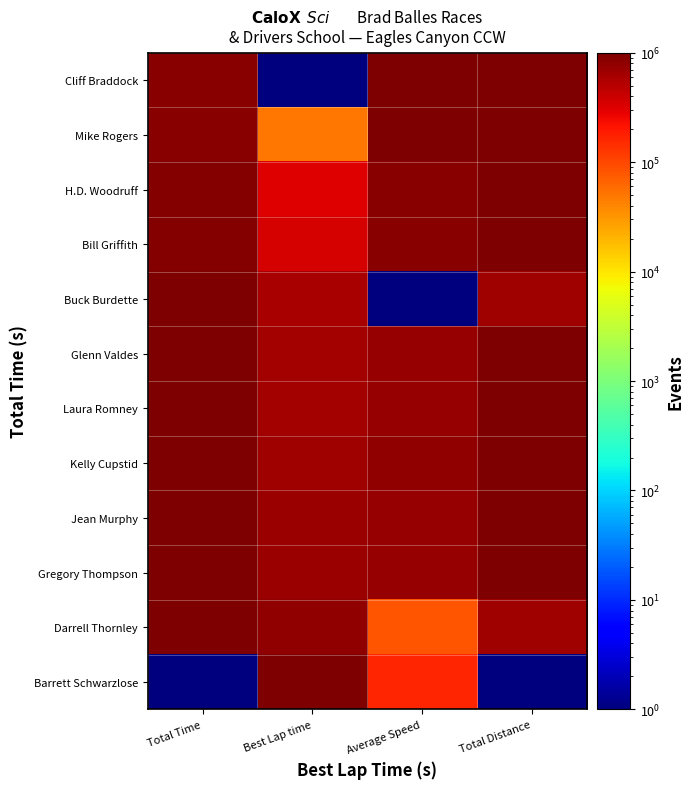

Reading right to left, what are all the values shown in this chart?

Cliff Braddock: Total Distance=1000001.0	Average Speed=1000001.0	Best Lap time=1.0	Total Time=886233.0
Mike Rogers: Total Distance=1000001.0	Average Speed=998019.8	Best Lap time=49738.3	Total Time=887049.5
H.D. Woodruff: Total Distance=1000001.0	Average Speed=889364.5	Best Lap time=313878.3	Total Time=933539.5
Bill Griffith: Total Distance=1000001.0	Average Speed=880449.2	Best Lap time=351744.2	Total Time=937482.0
Buck Burdette: Total Distance=666667.7	Average Speed=1.0	Best Lap time=610084.9	Total Time=1000001.0
Glenn Valdes: Total Distance=1000001.0	Average Speed=752415.6	Best Lap time=617726.3	Total Time=996916.4
Laura Romney: Total Distance=1000001.0	Average Speed=760526.0	Best Lap time=645631.1	Total Time=993000.9
Kelly Cupstid: Total Distance=1000001.0	Average Speed=765788.5	Best Lap time=671523.1	Total Time=990459.5
Jean Murphy: Total Distance=1000001.0	Average Speed=746719.7	Best Lap time=690217.3	Total Time=999677.3
Gregory Thompson: Total Distance=1000001.0	Average Speed=754272.9	Best Lap time=693458.1	Total Time=996020.7
Darrell Thornley: Total Distance=666667.7	Average Speed=81910.4	Best Lap time=779969.6	Total Time=948787.9
Barrett Schwarzlose: Total Distance=1.0	Average Speed=163076.8	Best Lap time=1000001.0	Total Time=1.0